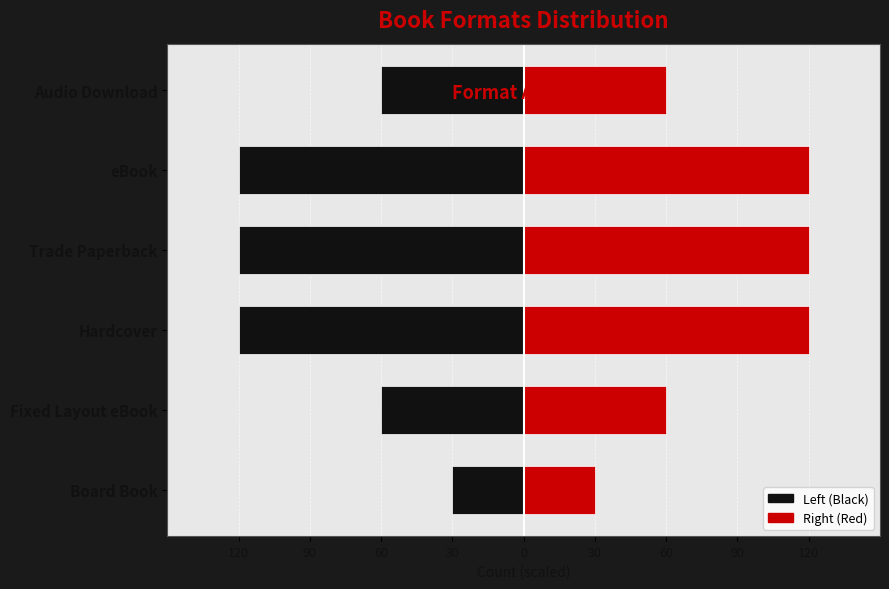

Rank the series by their average value, from highest to lowest.

Right (Red), Left (Black)